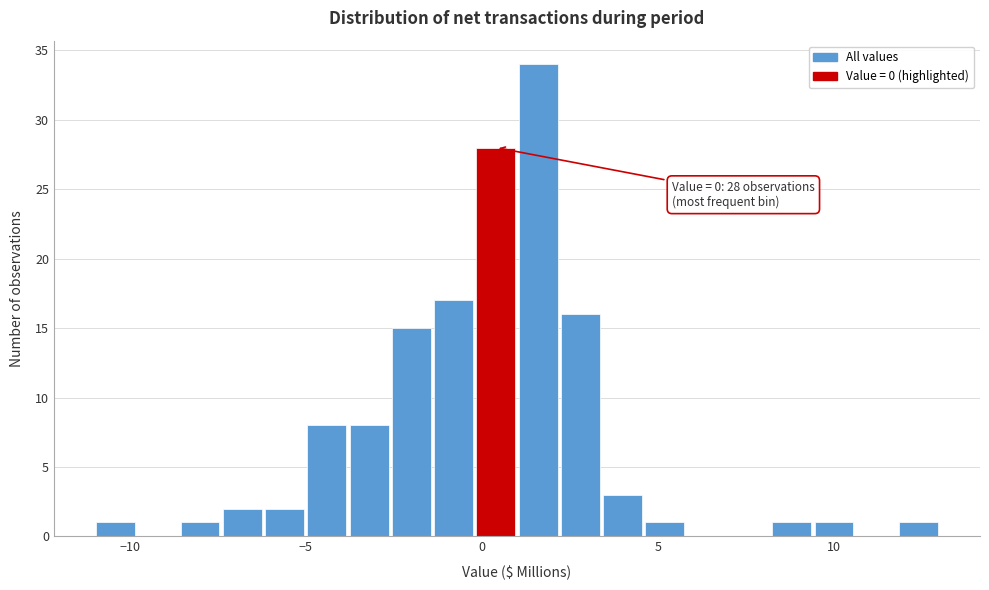

Read against the x-axis, roughly where is the centre of the tallest bar?

1.5